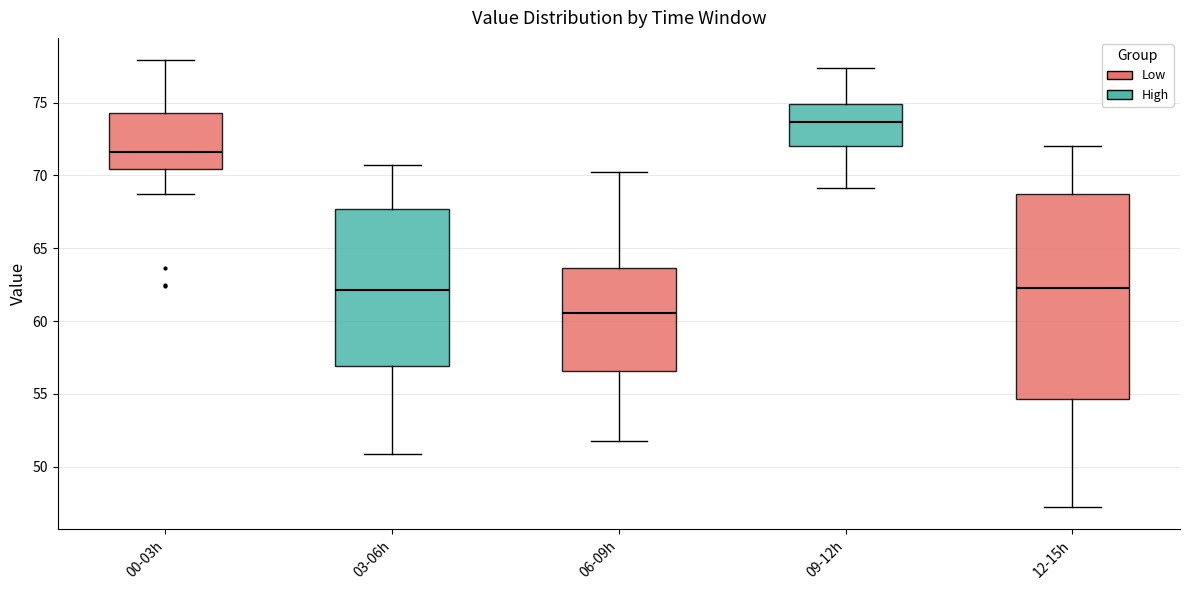

Reading left to right, transcribe this box plot: for each box, give where its median line is, the range the box spans, and where its two whiskers end, as read against the y-axis. The values are not printed on the chart, so give them approximately, as read against the axis.

00-03h: median 71.5, box 70.5 to 74.5, whiskers 69.0 to 78.0
03-06h: median 62.0, box 57.0 to 67.5, whiskers 51.0 to 70.5
06-09h: median 60.5, box 56.5 to 63.5, whiskers 52.0 to 70.0
09-12h: median 73.5, box 72.0 to 75.0, whiskers 69.0 to 77.5
12-15h: median 62.5, box 54.5 to 68.5, whiskers 47.0 to 72.0